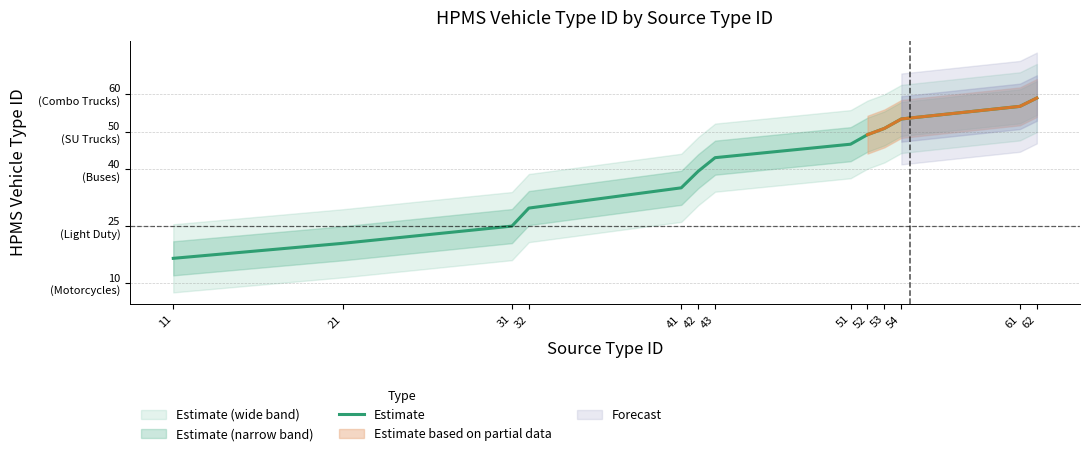

What is the ratio of the value at 11 to the value at 52?

0.3